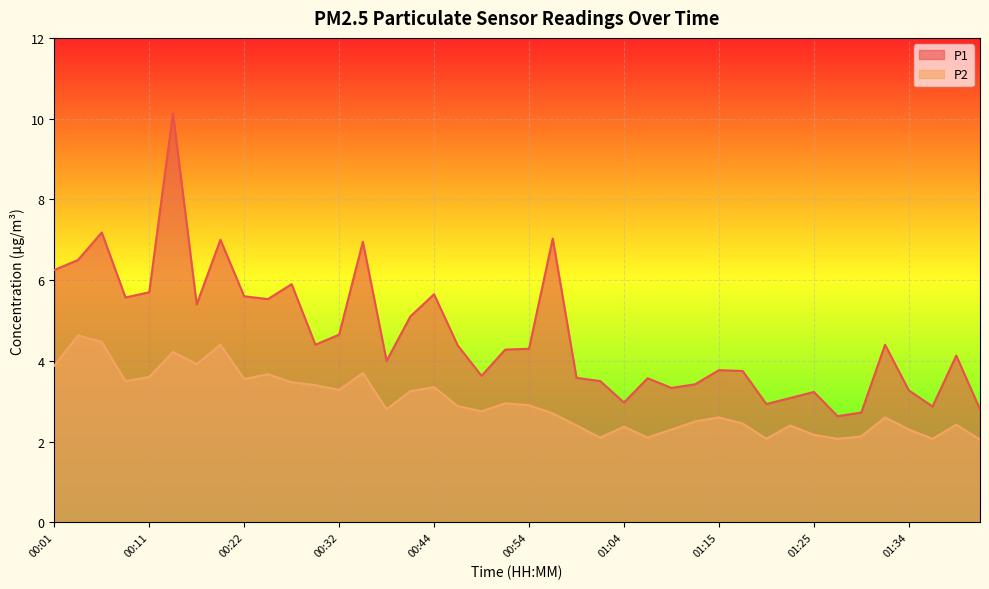

Is it true that P2 equals 3.5 at 00:08?

True